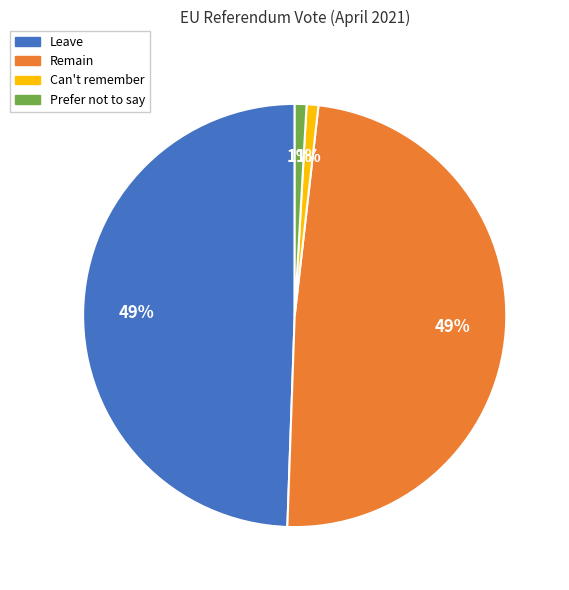

Combined, do Prefer not to say and Can't remember account for over 50%?

No